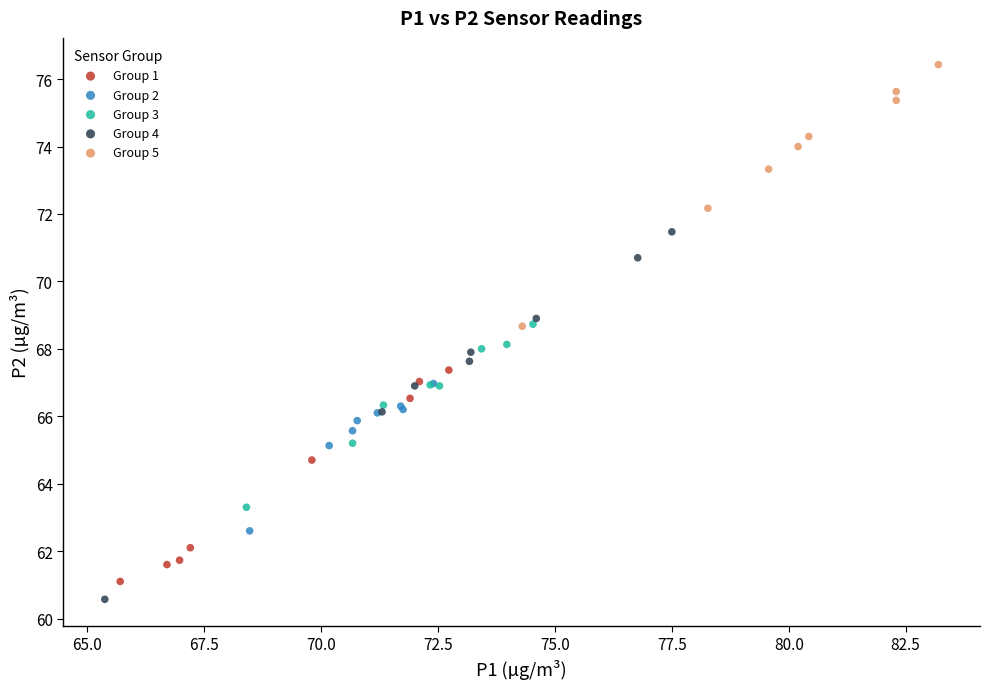

Which series has the largest Y range (max minus min)?

Group 4